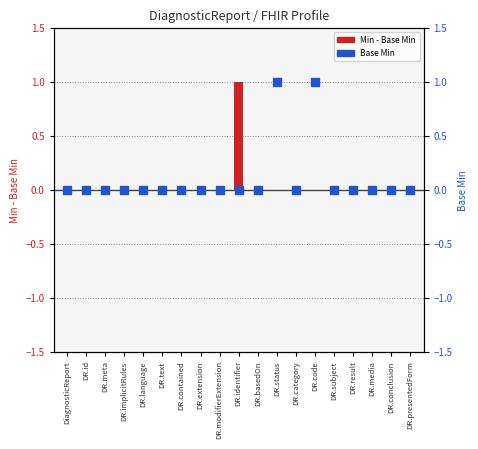

Is the value of Min - Base Min at DR.text greater than the value of Base Min at DR.result?

No